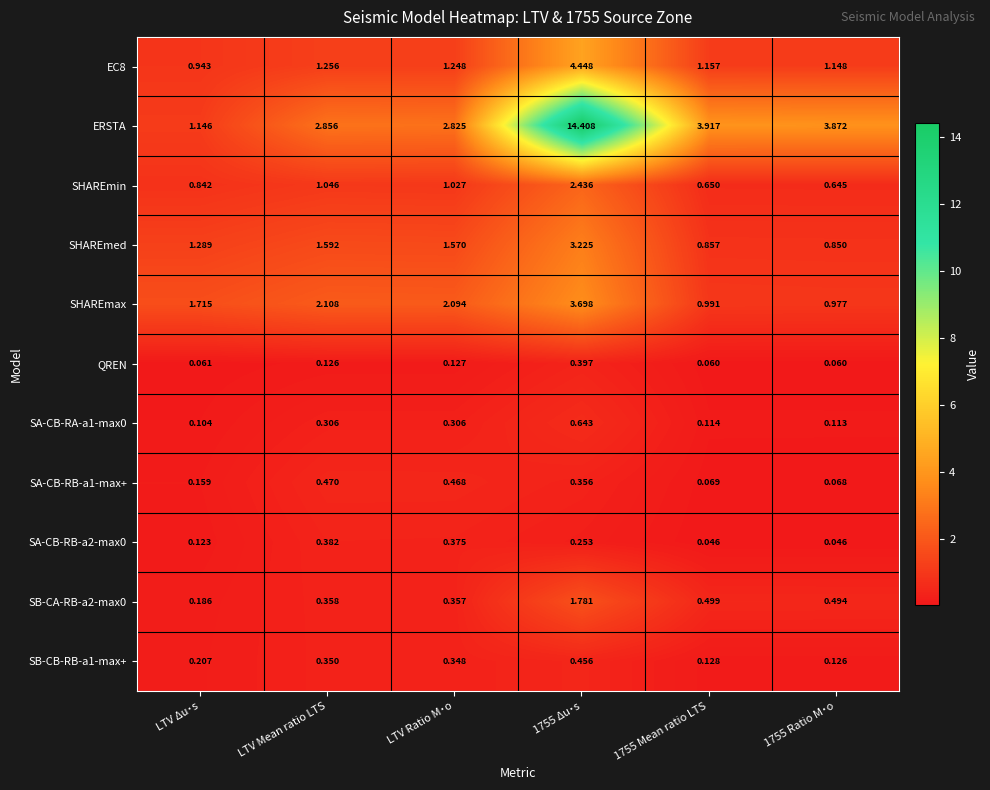

Which series changed the most between LTV Mean ratio LTS and 1755 Ratio M˙o?

SHAREmax